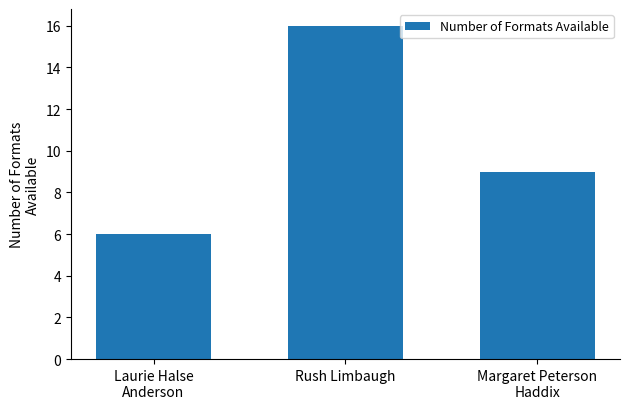

Is it true that the value at Margaret Peterson
Haddix is 9?

True